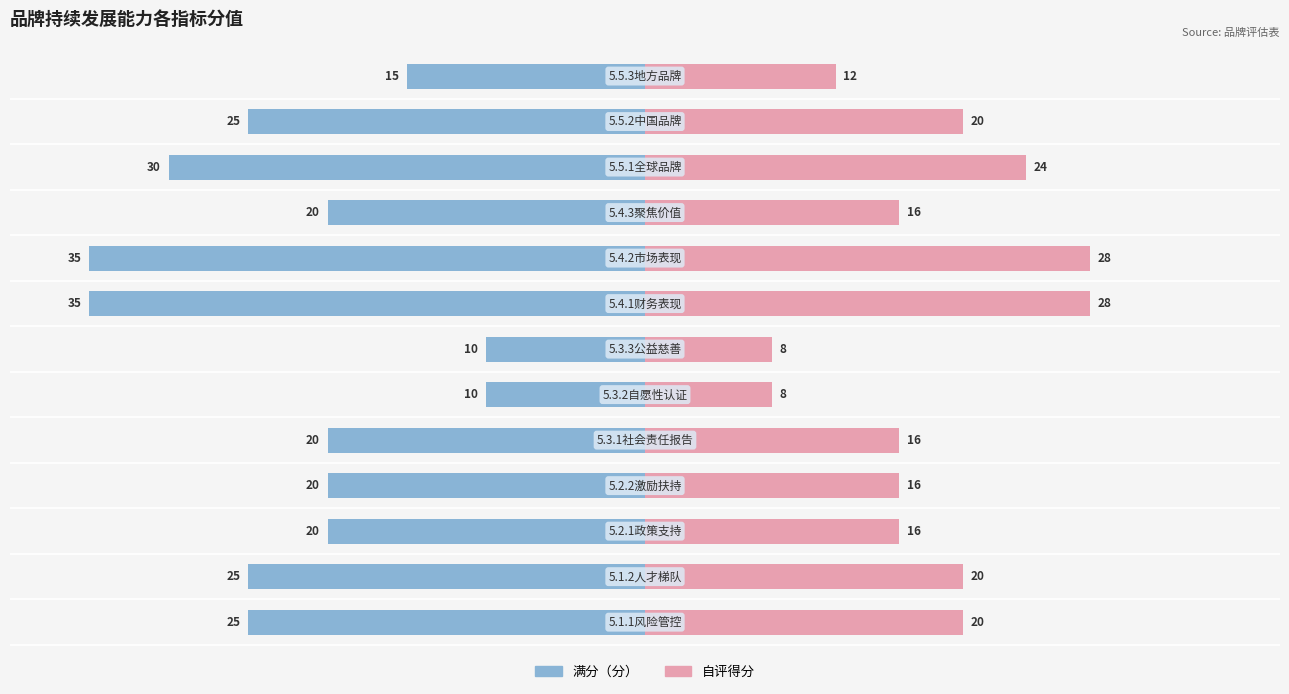

How many 自评得分 values are between 16 and 20?

7